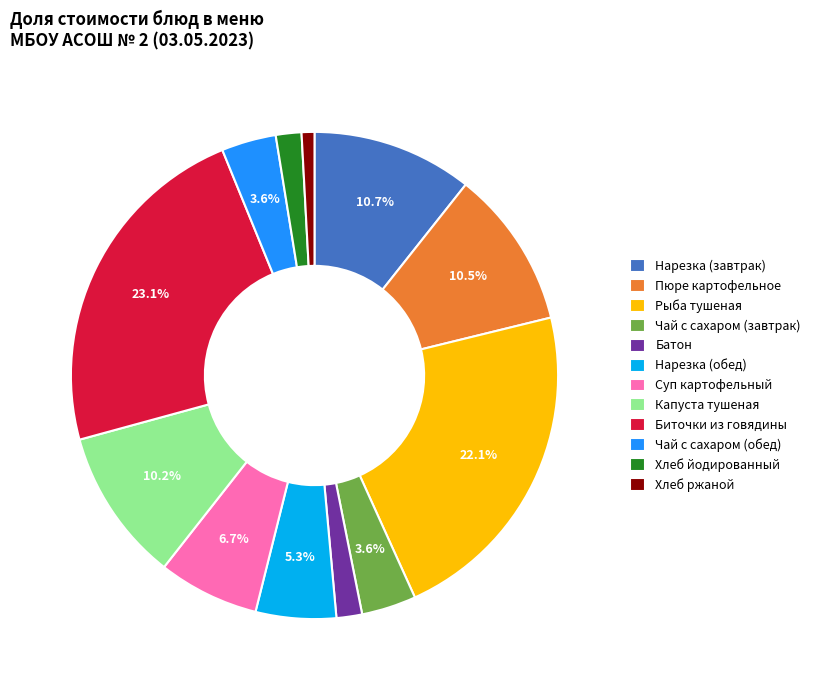

How many slices are in this pie chart?

12